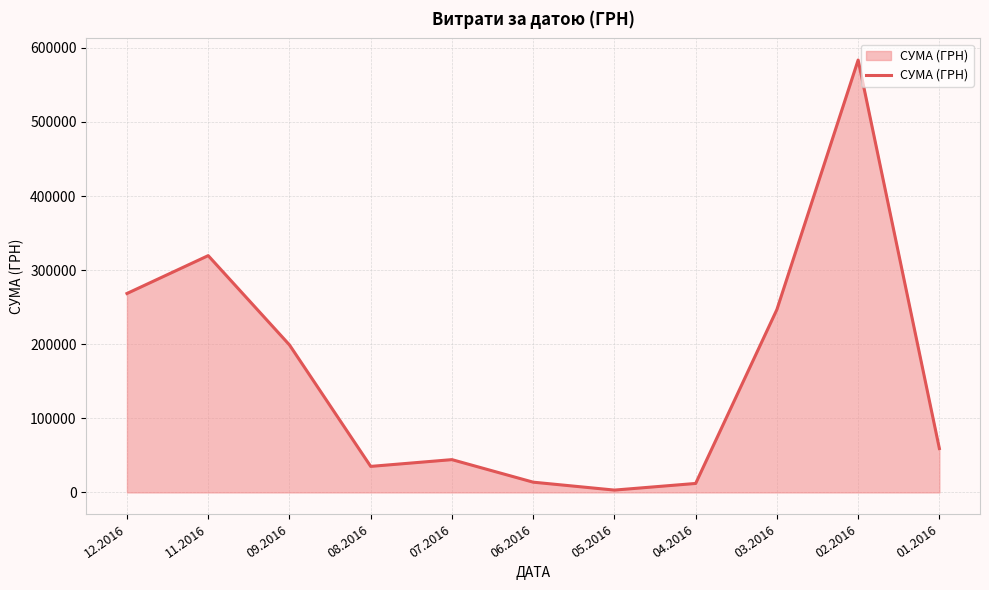

The chart shows a value of 94660.1 at 09.2016. True or false?

False